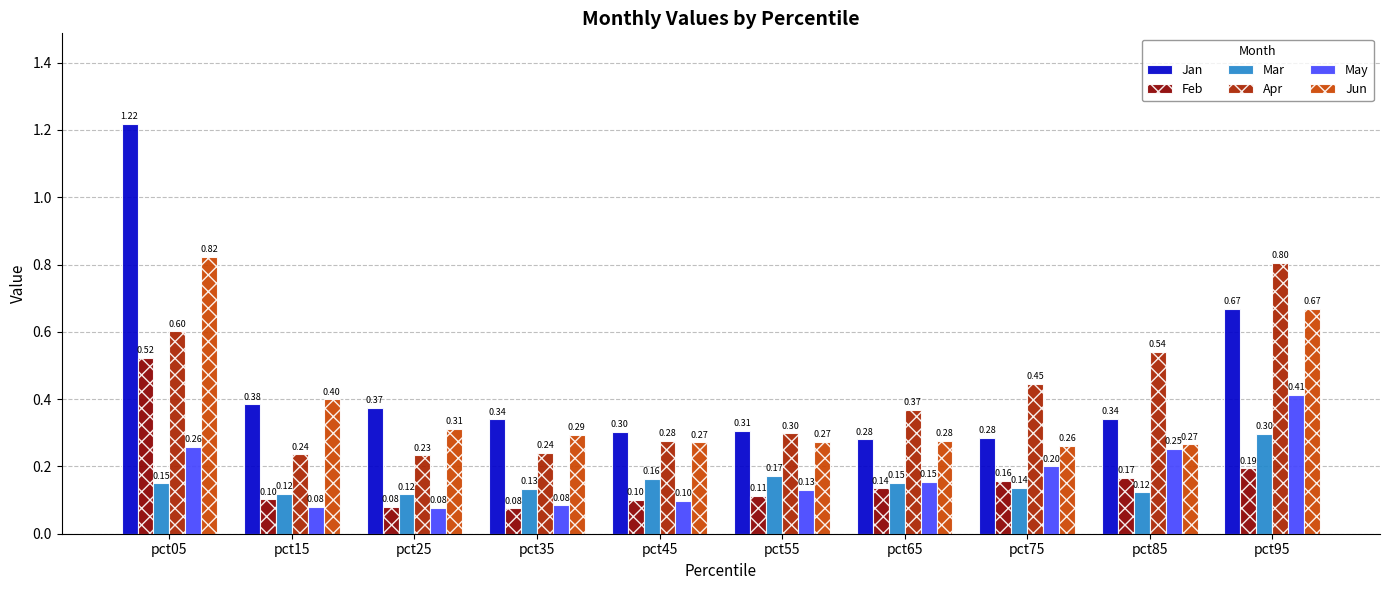

What are all the series names shown in the legend?

Jan, Feb, Mar, Apr, May, Jun